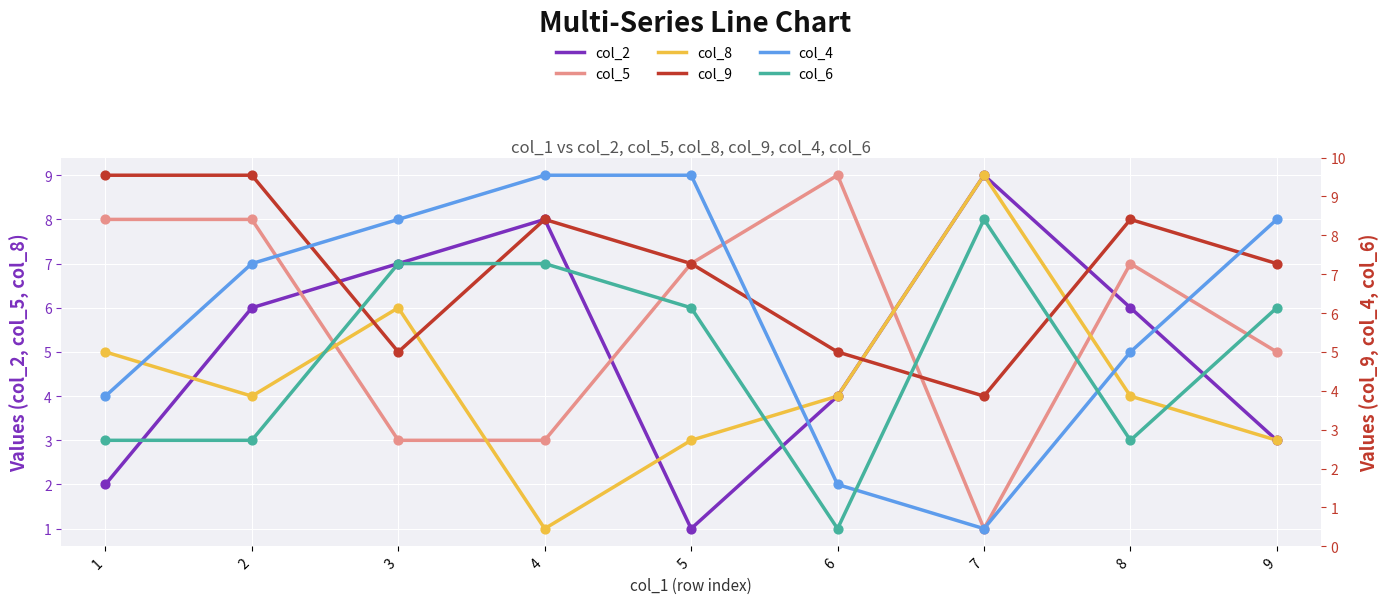

Which series contains the highest Y value?

col_2